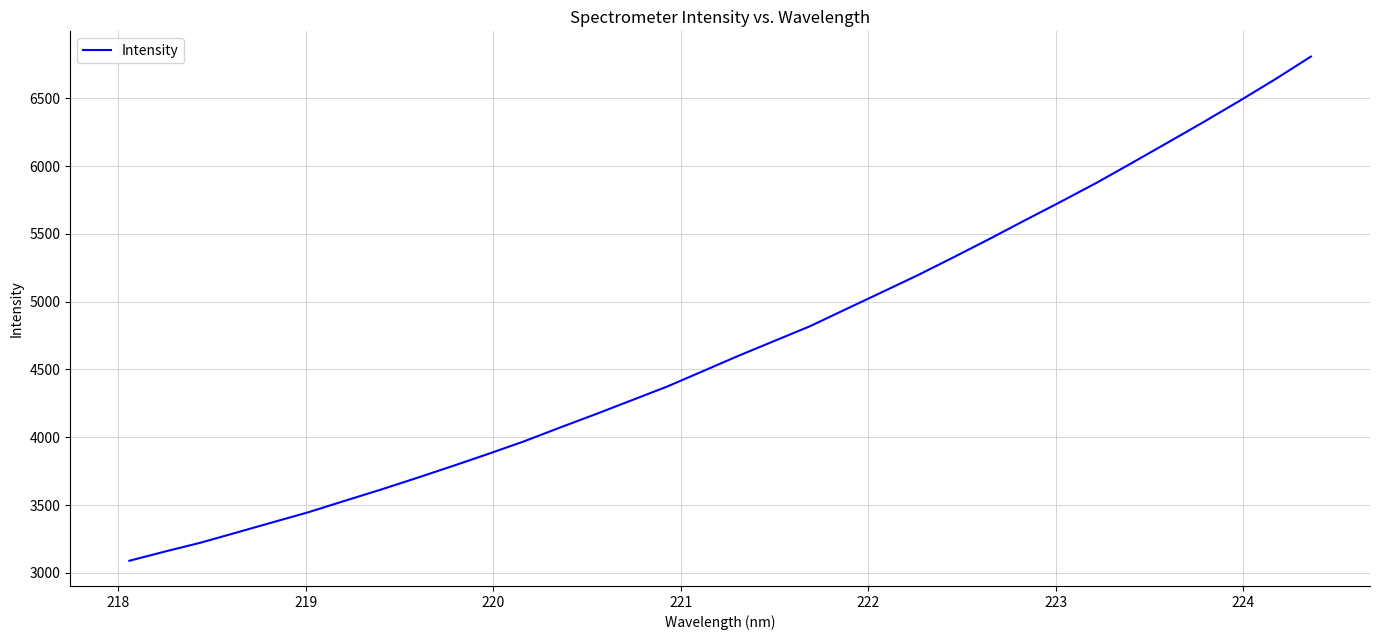

What is the maximum value shown in the chart?

6809.2